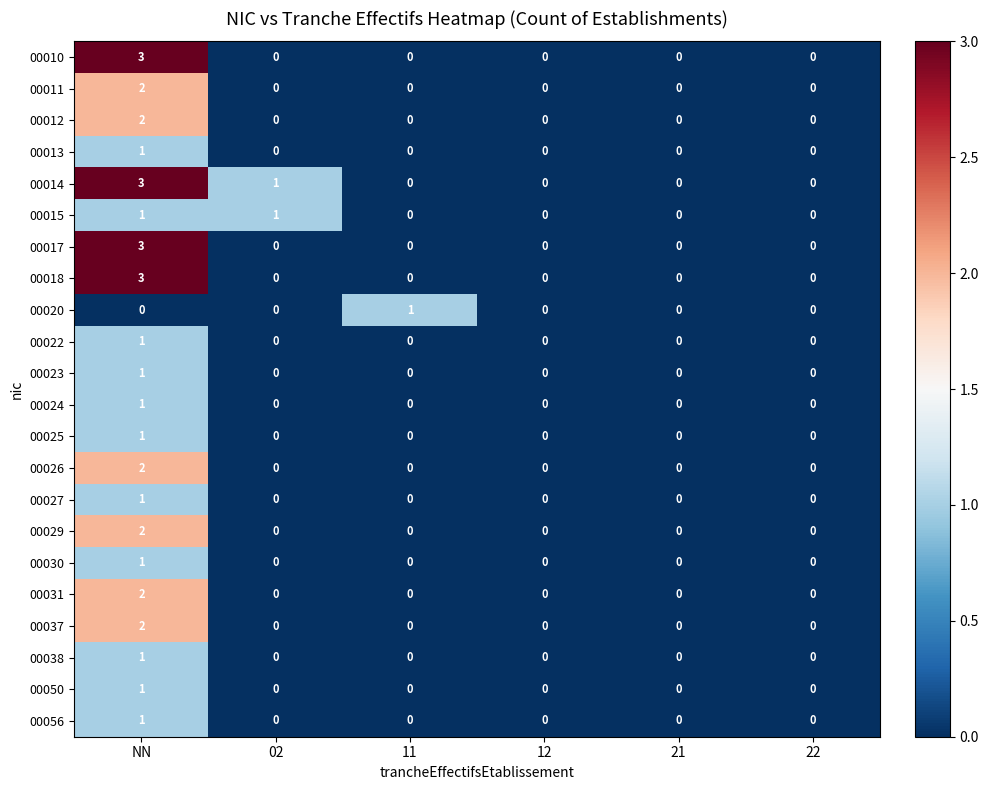

Which series has the largest total across all categories?

00014